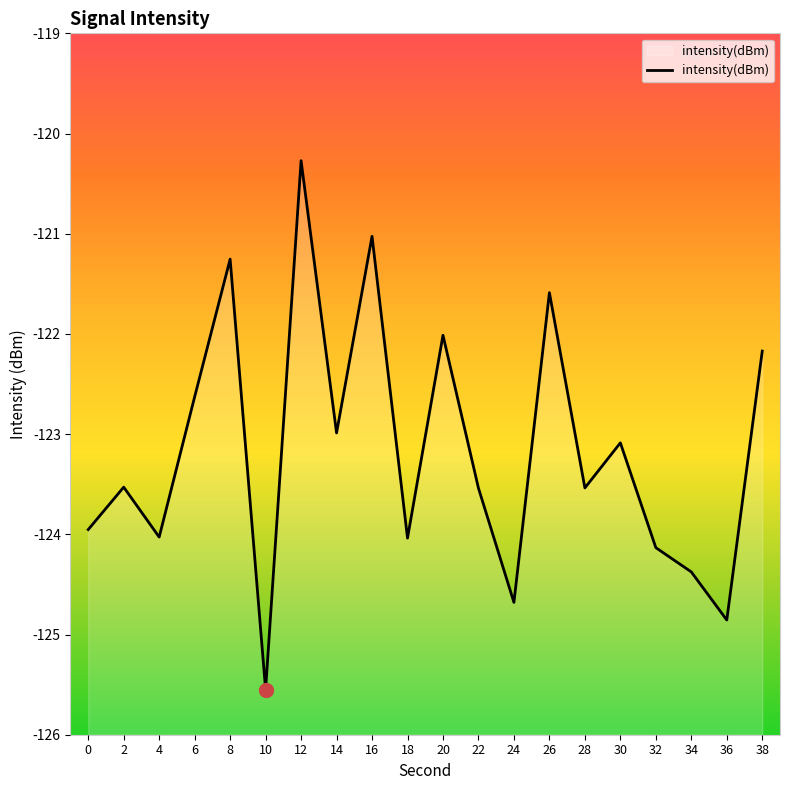

What is the average value?

-123.2